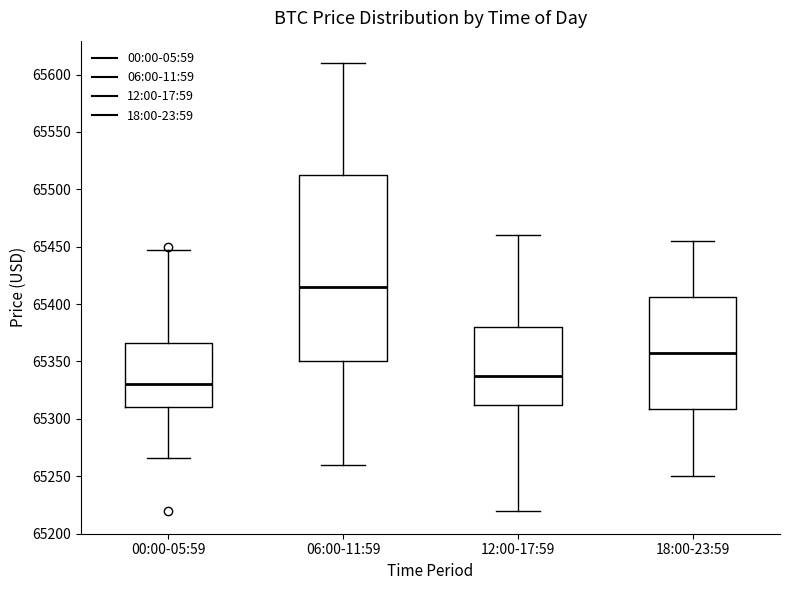

Reading left to right, read every box against the y-axis: the position of its median line, the range the box covers, and the ends of its whiskers. The values are not printed on the chart, so give them approximately, as read against the axis.

00:00-05:59: median 65330, box 65310 to 65365, whiskers 65265 to 65445
06:00-11:59: median 65415, box 65350 to 65515, whiskers 65260 to 65610
12:00-17:59: median 65335, box 65310 to 65380, whiskers 65220 to 65460
18:00-23:59: median 65360, box 65310 to 65405, whiskers 65250 to 65455